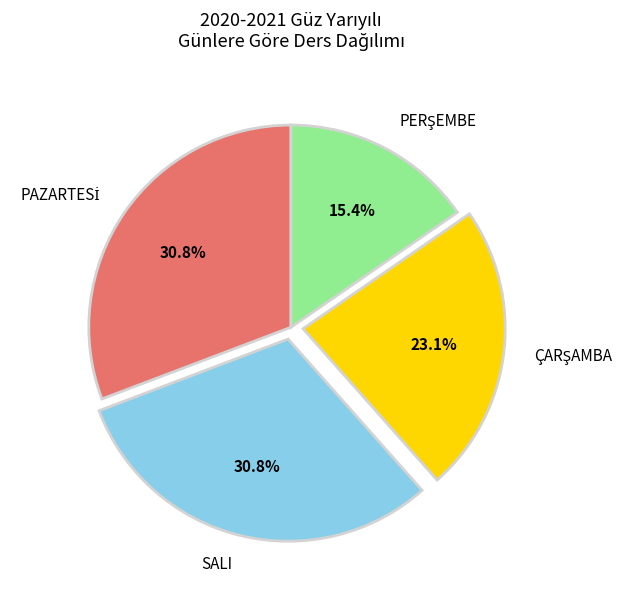

Is there any slice that represents more than half of the pie?

No